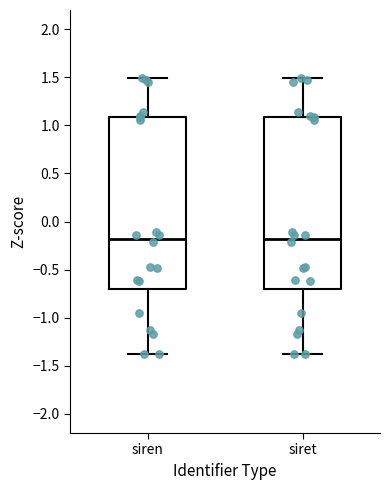

Where is the lower edge of the box for siren on the y-axis? The values are not printed on the chart, so give them approximately, as read against the axis.

-0.7